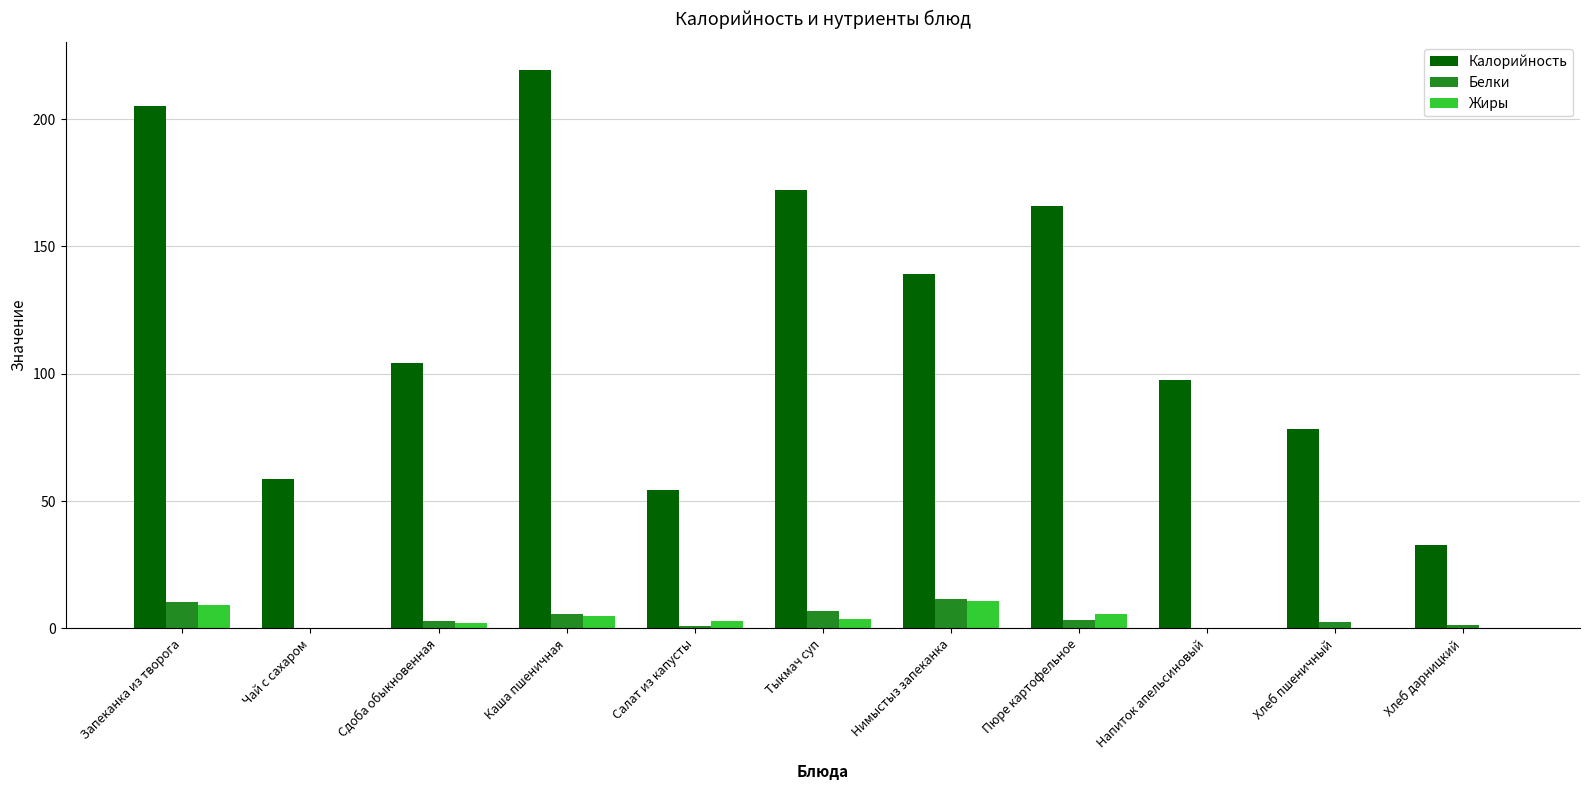

Which series changed the most between Сдоба обыкновенная and Нимыстыз запеканка?

Калорийность